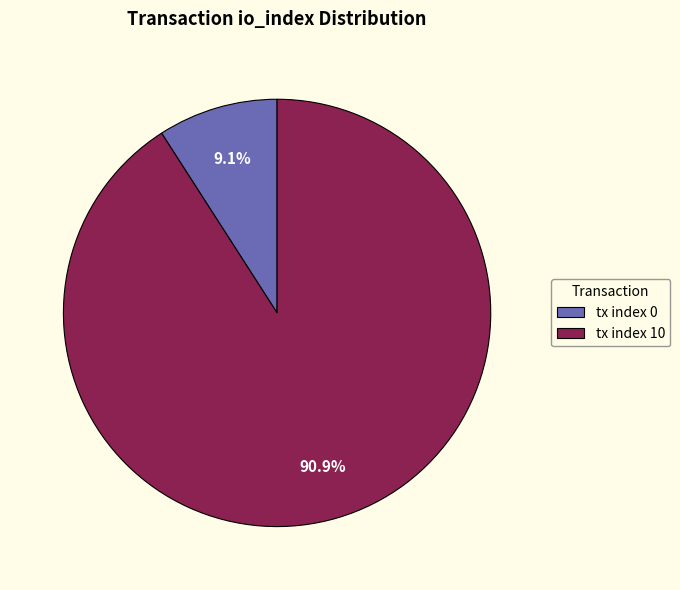

Does any single category account for the majority?

Yes